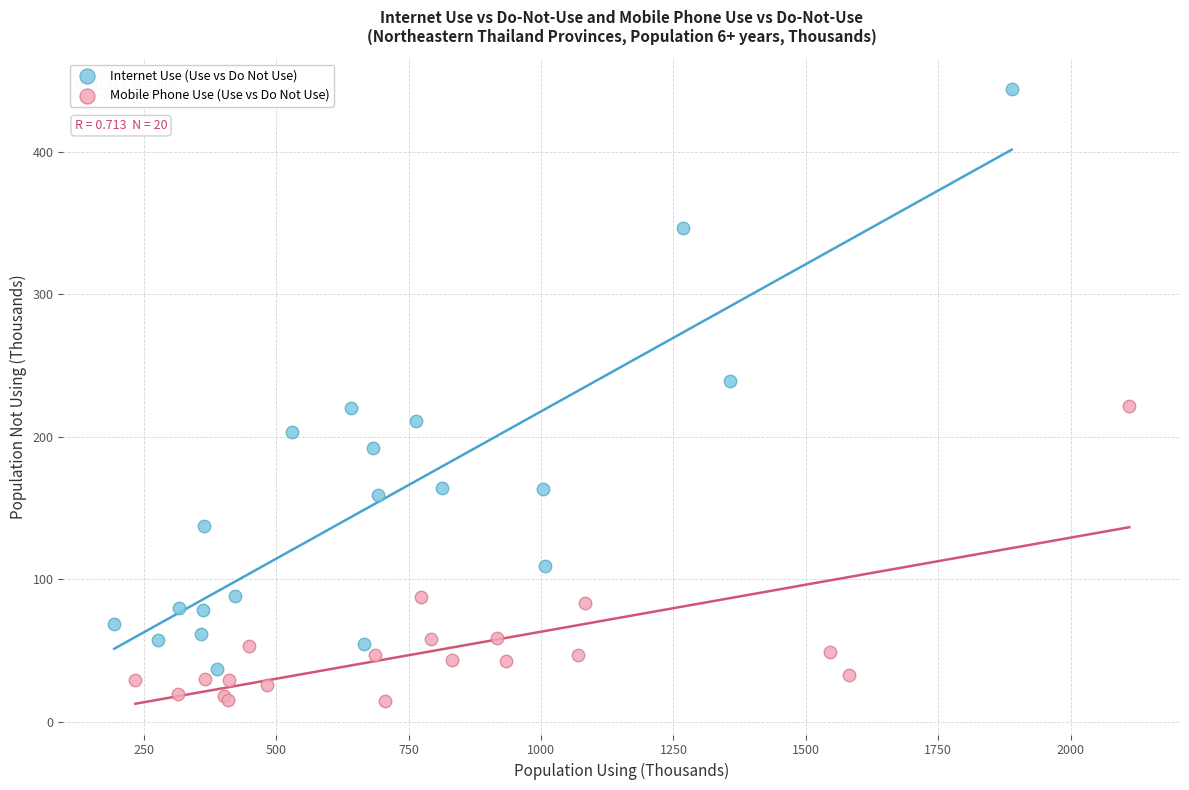

What are all the series names shown in the legend?

Internet Use (Use vs Do Not Use), Mobile Phone Use (Use vs Do Not Use)